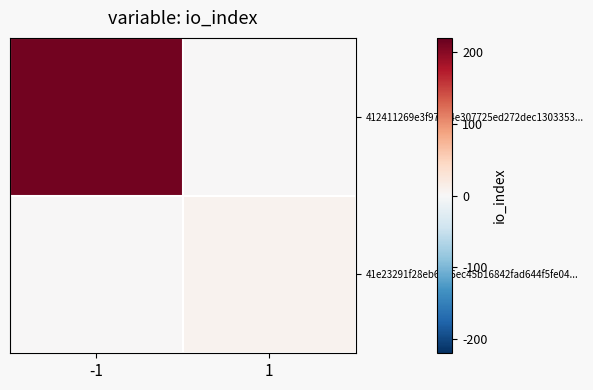

Reading left to right, extract all data points from this chart.

412411269e3f97ce4e307725ed272dec1303353...: -1=212	1=0
41e23291f28eb6076ec45b16842fad644f5fe04...: -1=0	1=7